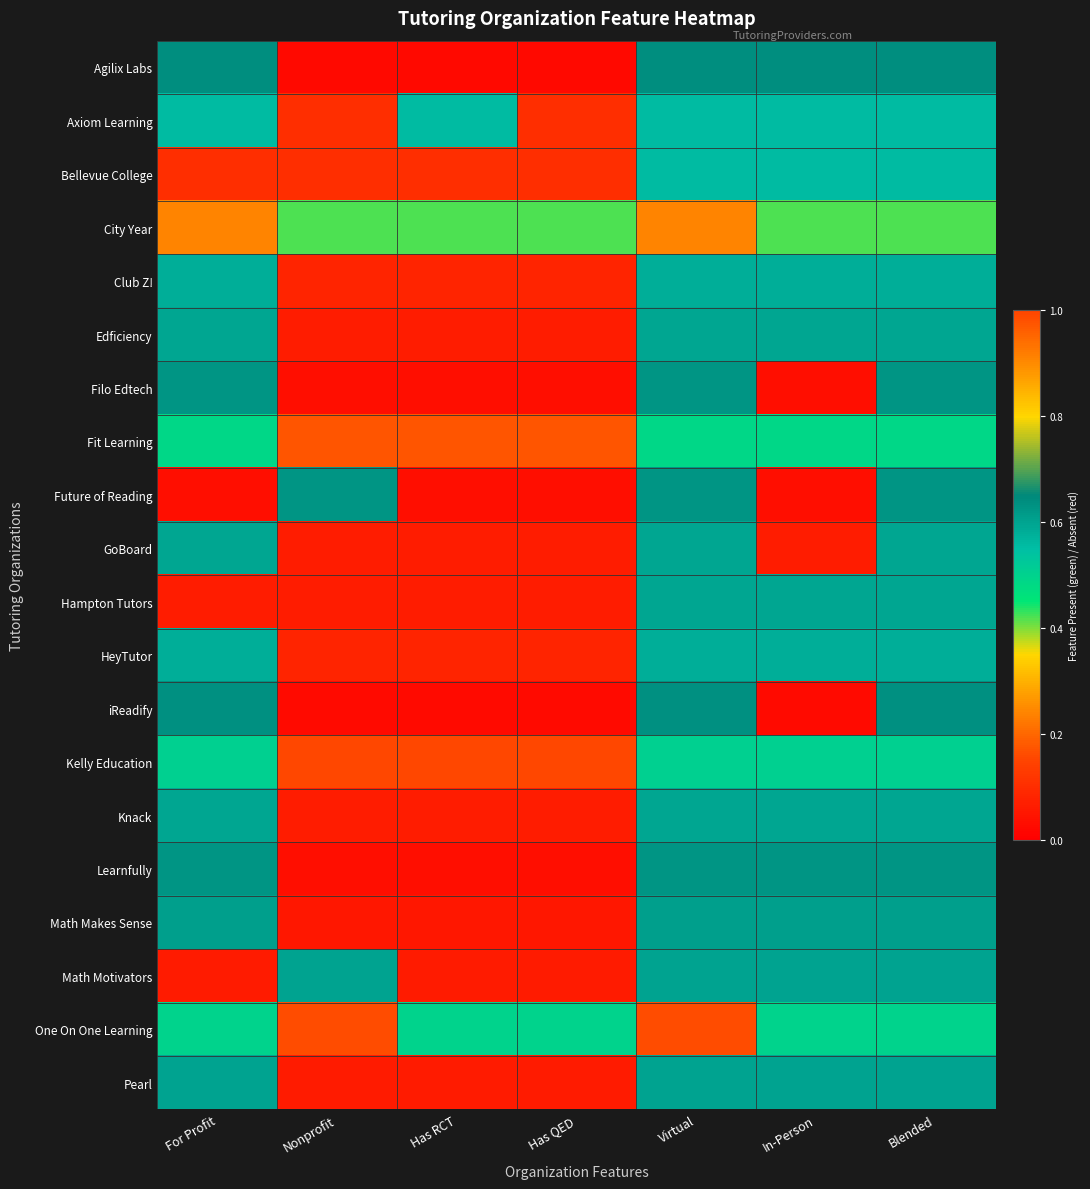

Between In-Person and For Profit, which is larger?

In-Person